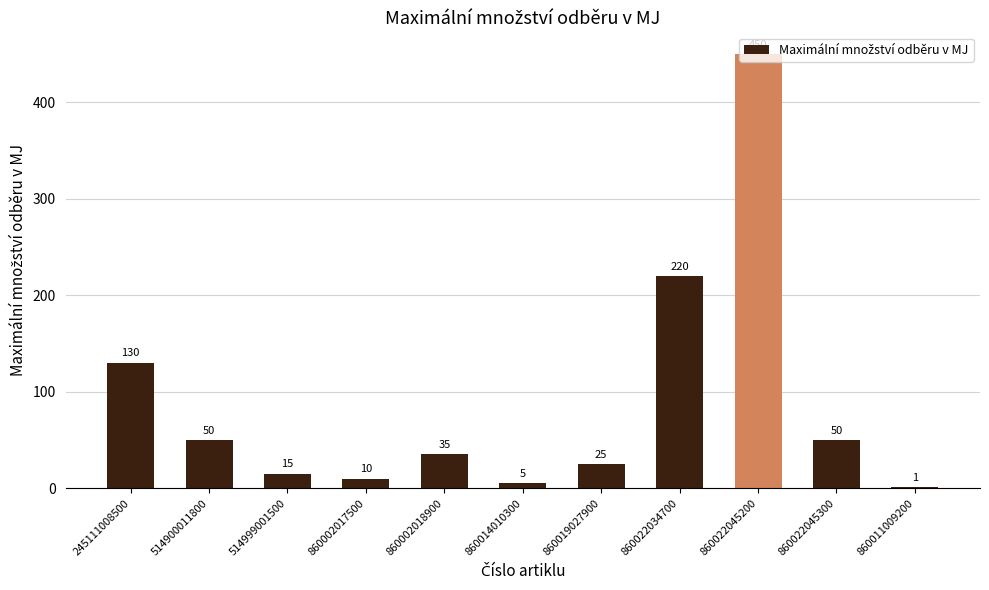

Approximately how many times larger is the value at 860014010300 compared to 860002017500?

0.5